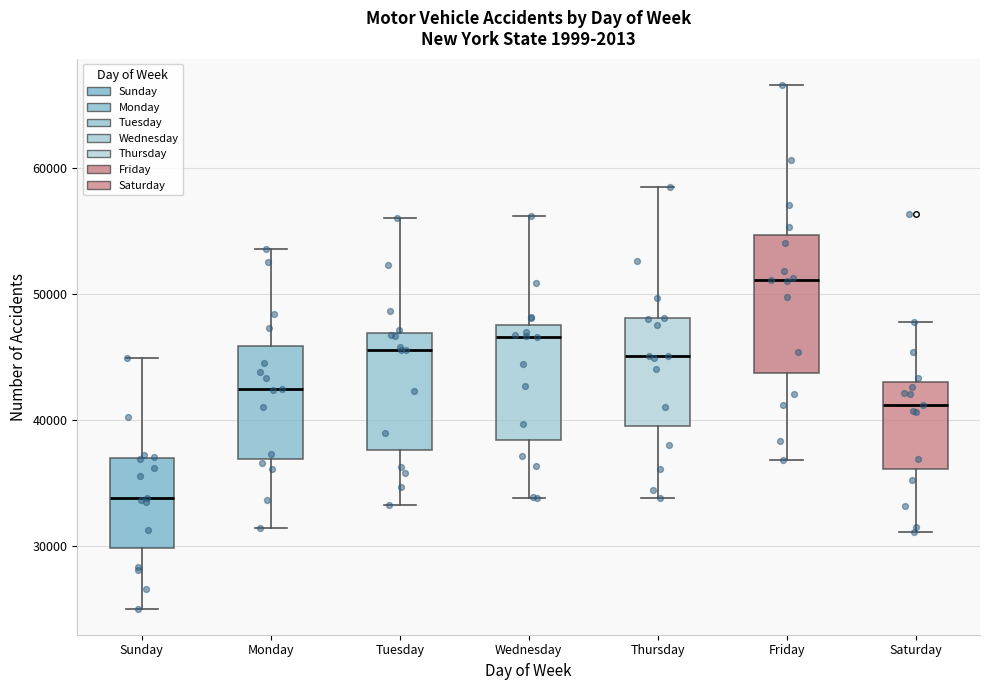

Where is the upper edge of the box for Friday on the y-axis? The values are not printed on the chart, so give them approximately, as read against the axis.

55000